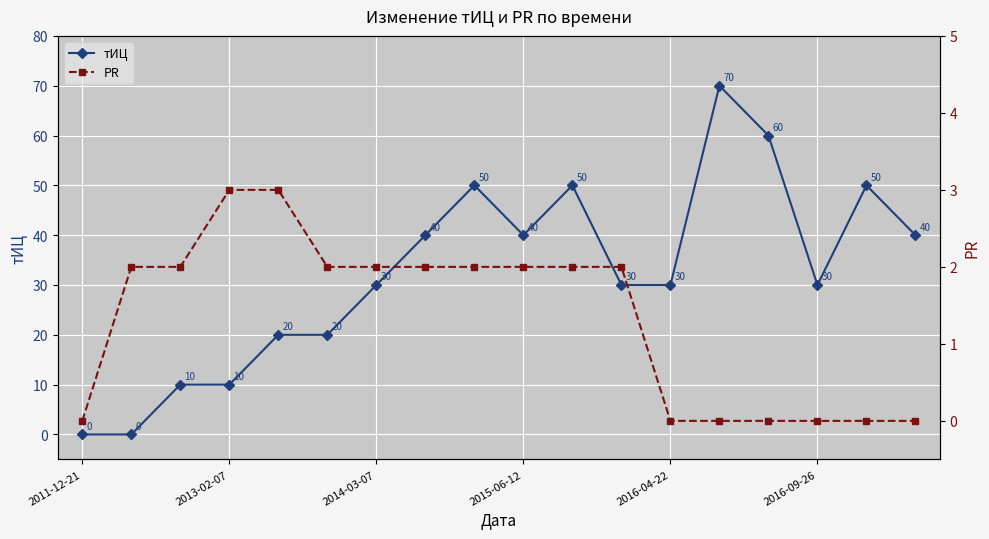

True or false: тИЦ has a value of 40 at 2015-06-12.

True